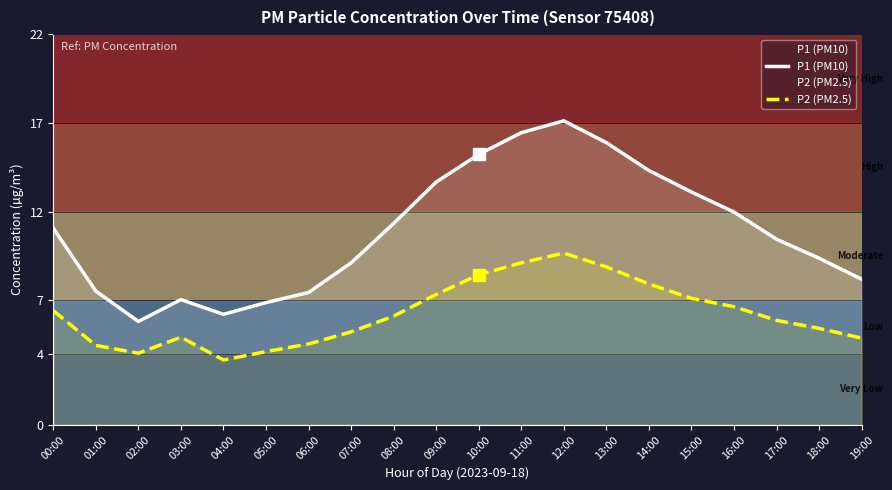

How many interior local peaks does the P2 (PM2.5) series have?

2